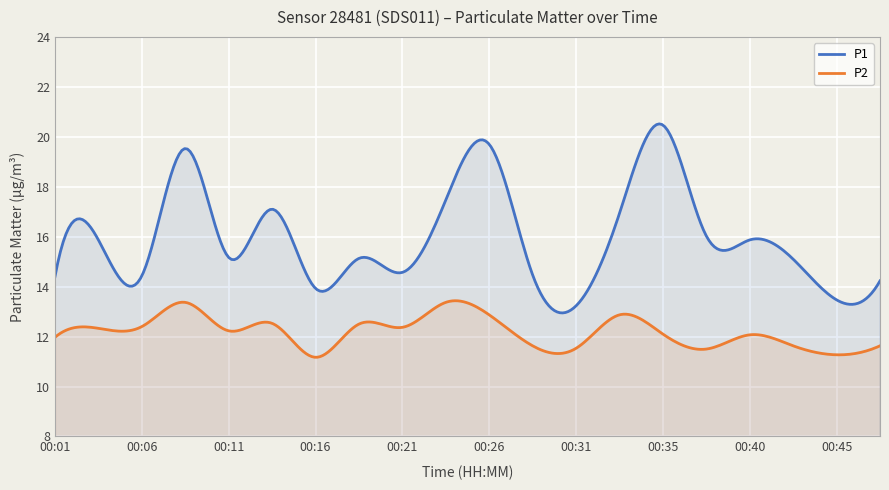

What is the value of the P2 point at the 15th from the left?

12.1